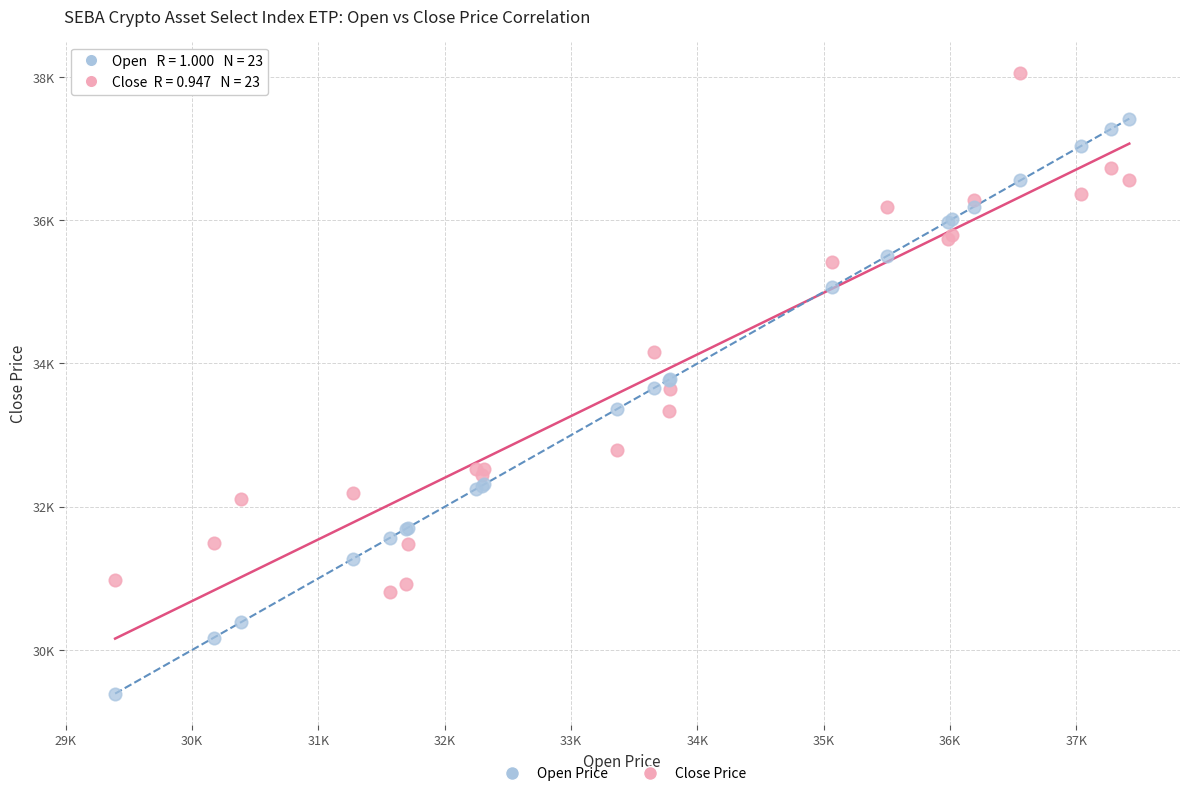

Which series contains the highest Y value?

Close Price